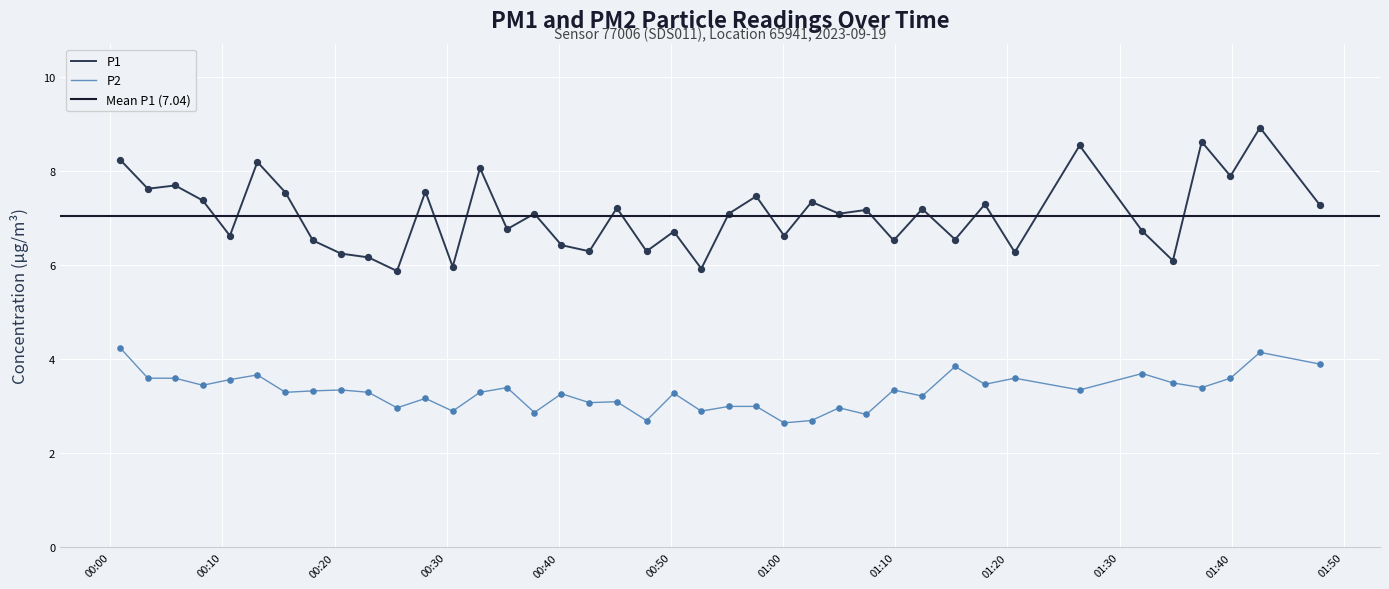

True or false: P1 and P2 intersect in this chart.

False